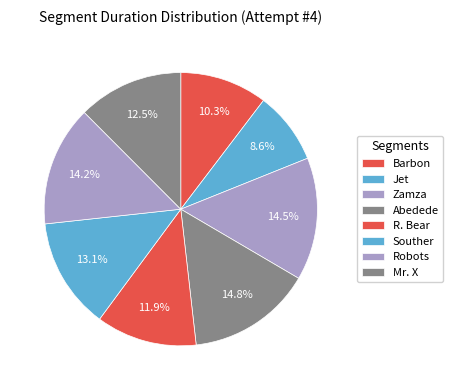

Which category has the smallest portion of the pie?

Jet